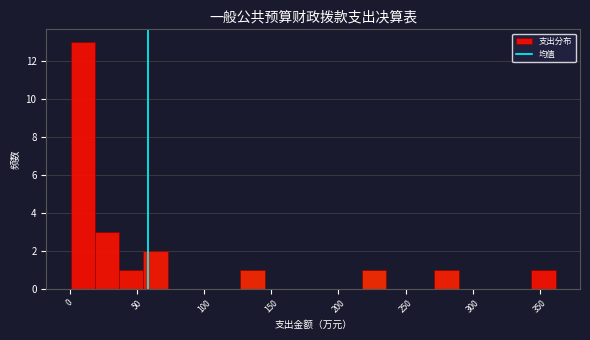

Read against the x-axis, roughly where is the centre of the tallest bar?

10